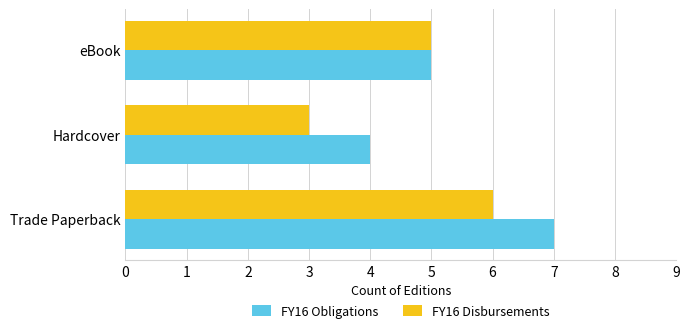

At which category is the sum across all series the highest?

Trade Paperback